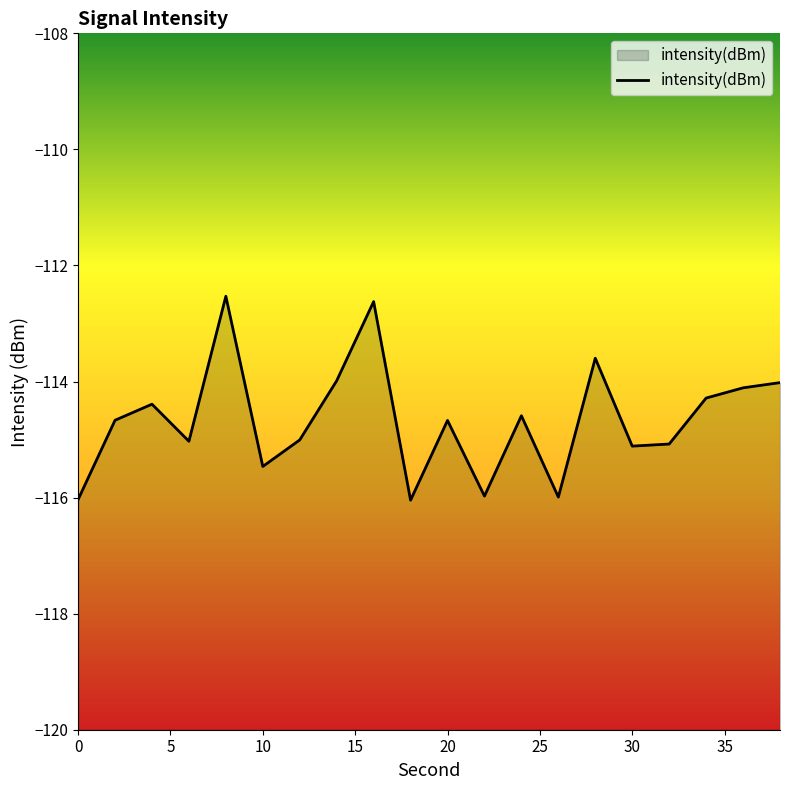

True or false: the data shows -55.5 at 0.

False